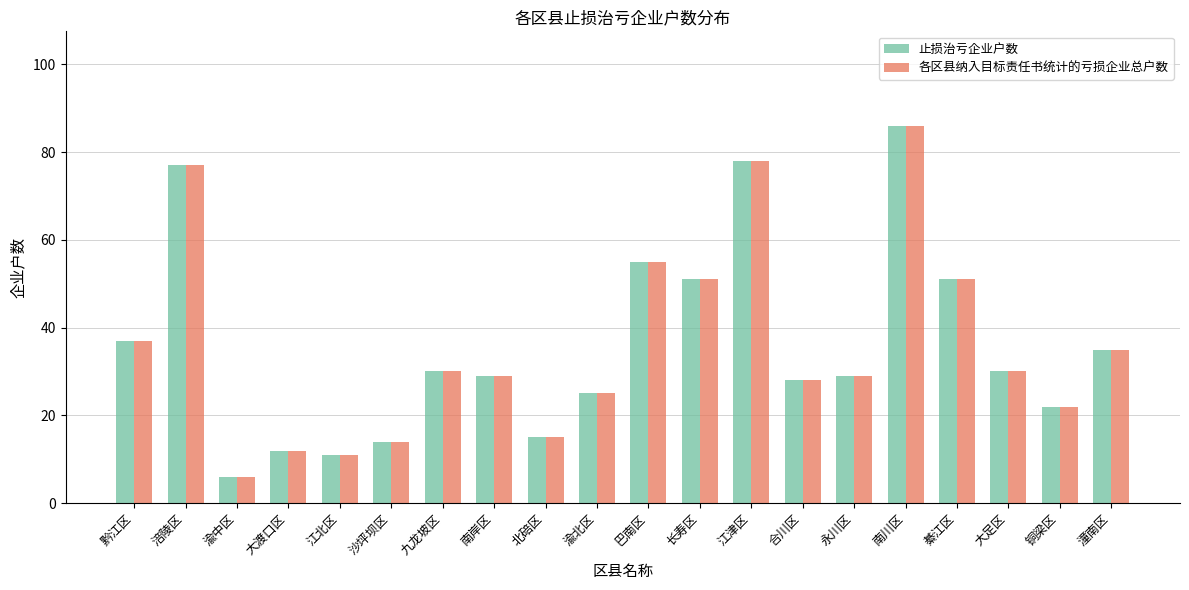

What is the approximate value of 各区县纳入目标责任书统计的亏损企业总户数 at 永川区?

29